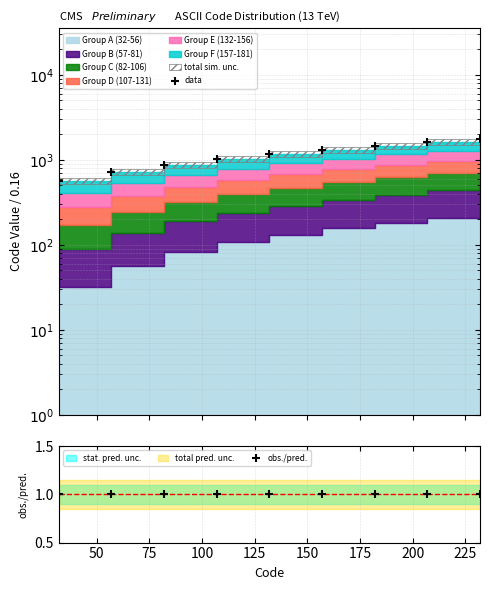

At how many categories does at least one series exceed 1038?

5